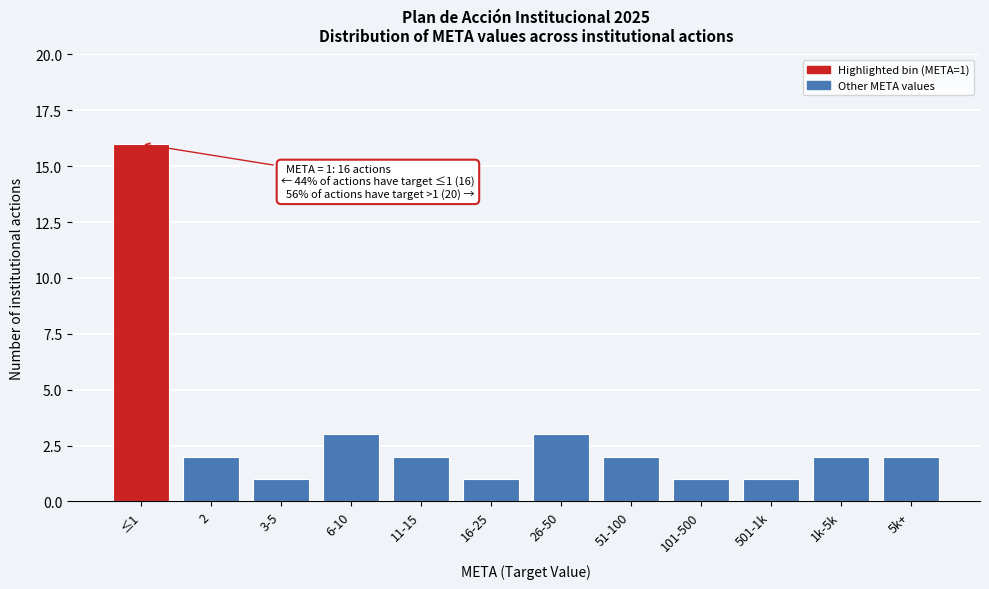

Reading left to right, list all the values displayed in this chart.

≤1=16	2=2	3-5=1	6-10=3	11-15=2	16-25=1	26-50=3	51-100=2	101-500=1	501-1k=1	1k-5k=2	5k+=2